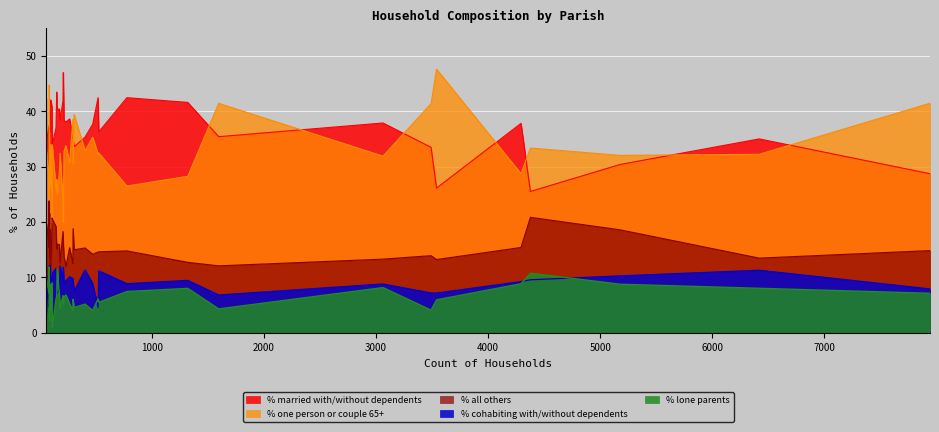

Which series has the largest total across all categories?

% married with/without dependents